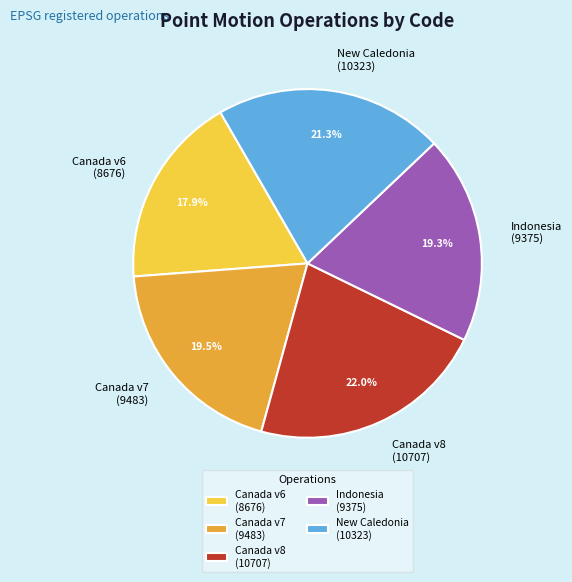

Between New Caledonia (10323) and Canada v8 (10707), which is larger?

Canada v8 (10707)